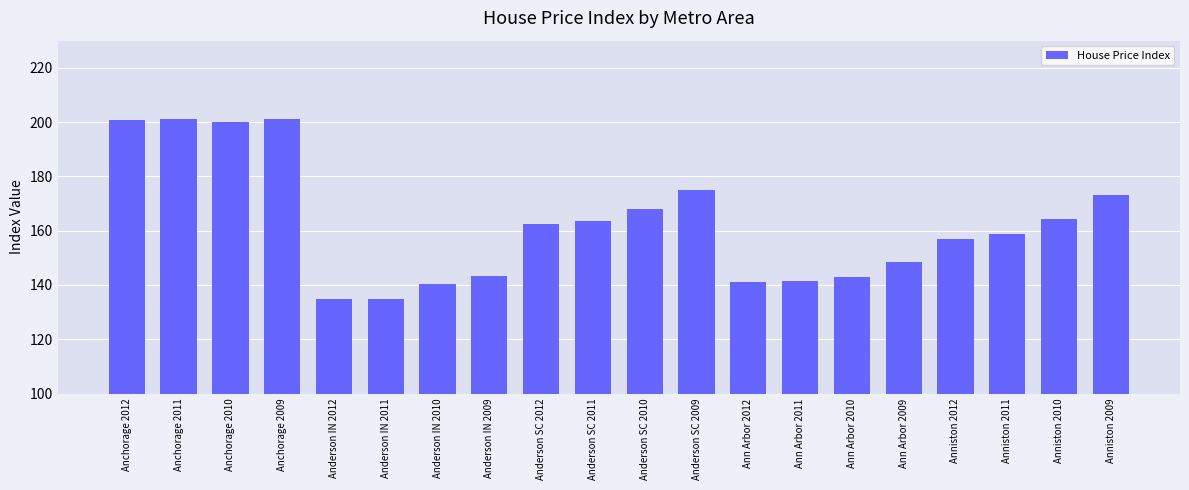

What is the difference between the maximum and minimum values?

66.6